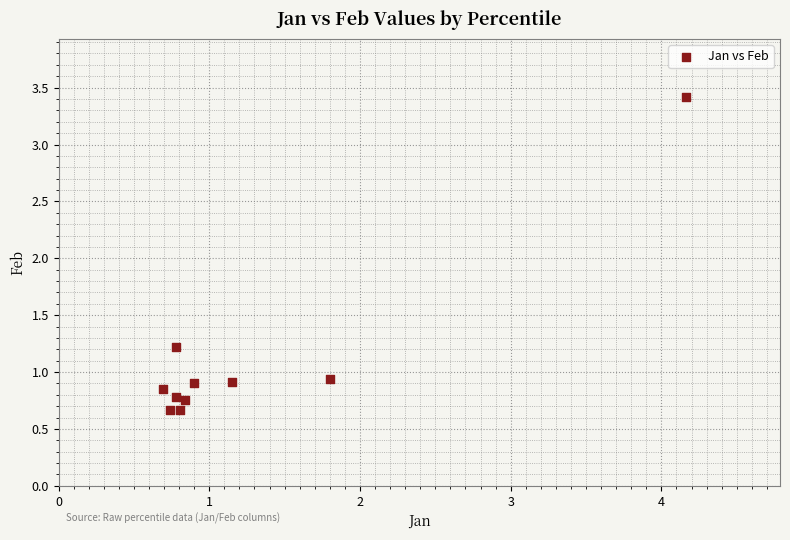

What Y value in the scatter plot is closest to 2?

1.2